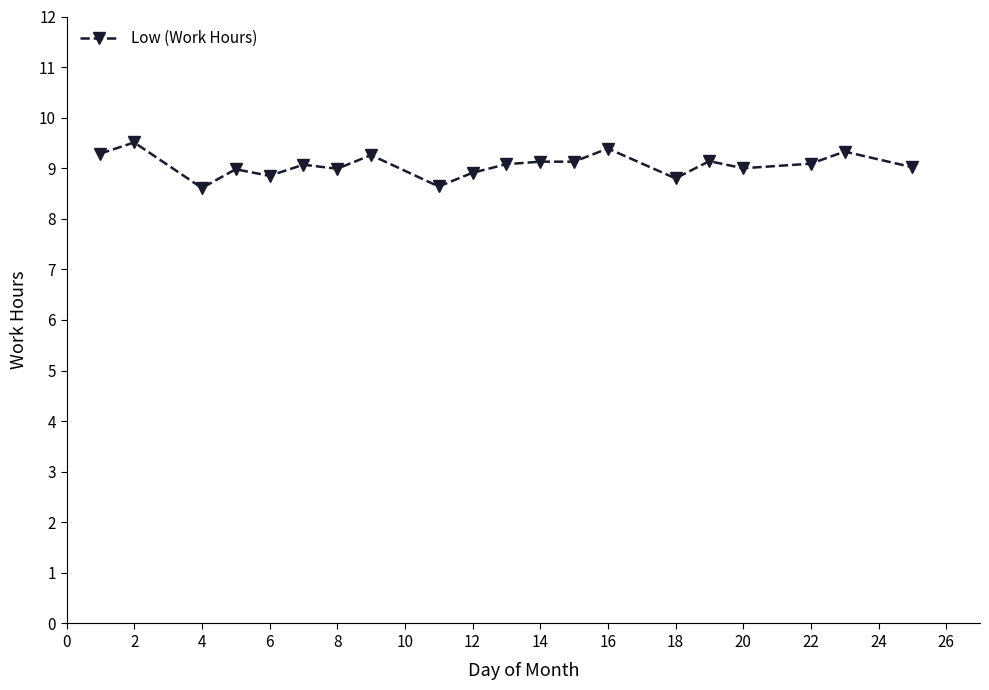

What is the greatest value displayed?

9.5